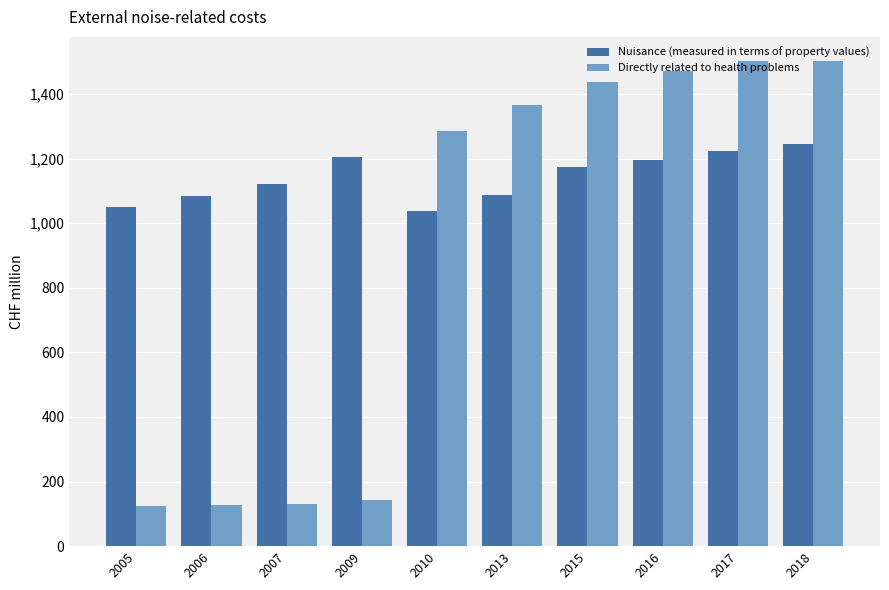

Which series has the largest total across all categories?

Nuisance (measured in terms of property values)